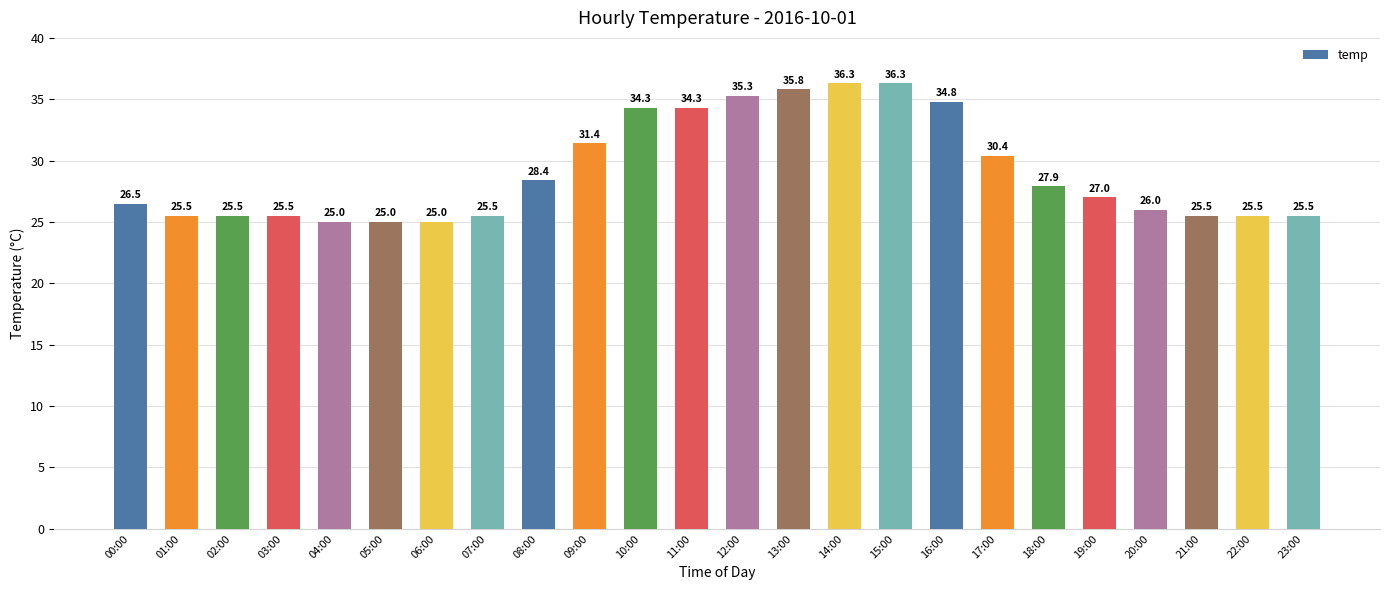

True or false: the data shows 25.0 at 06:00.

True